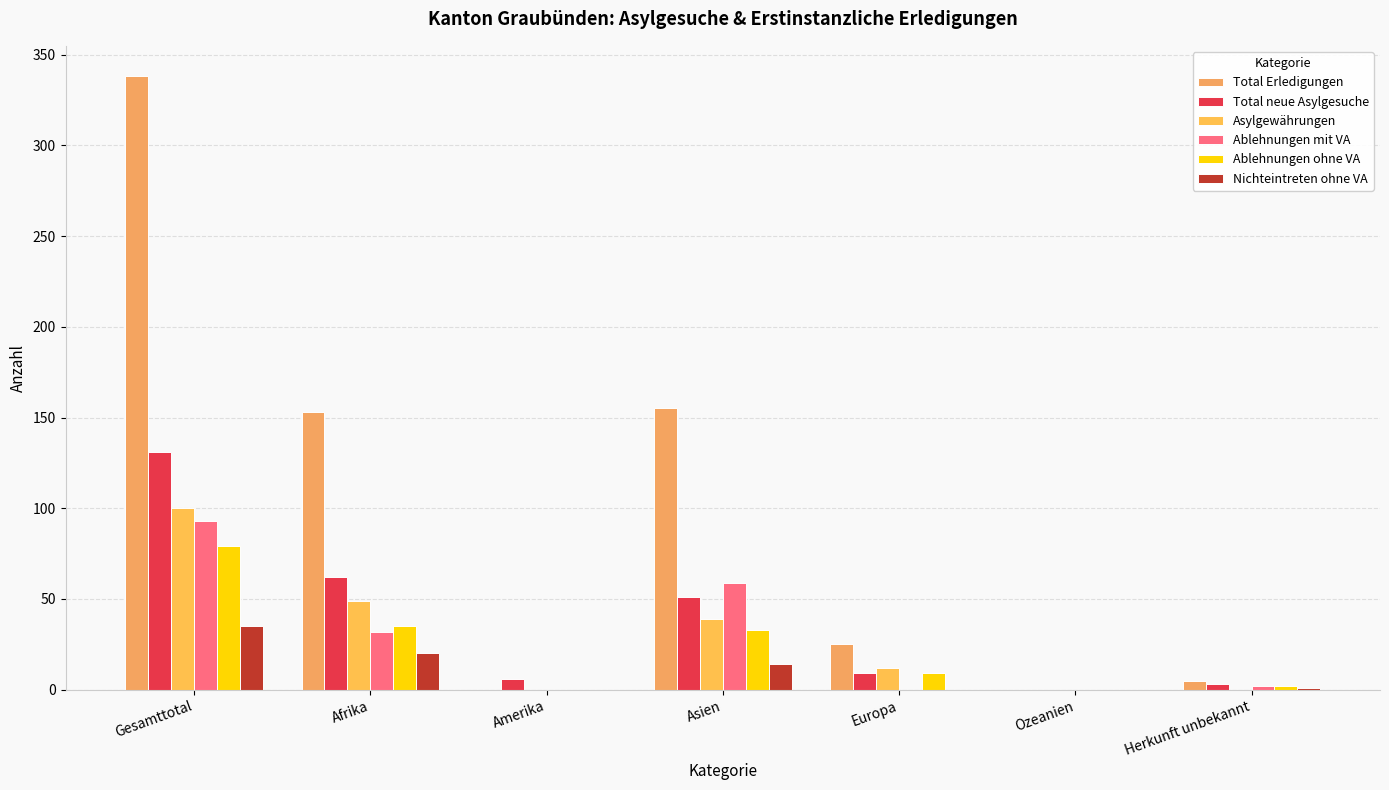

Where does the Ablehnungen ohne VA series first go above 9?

Gesamttotal